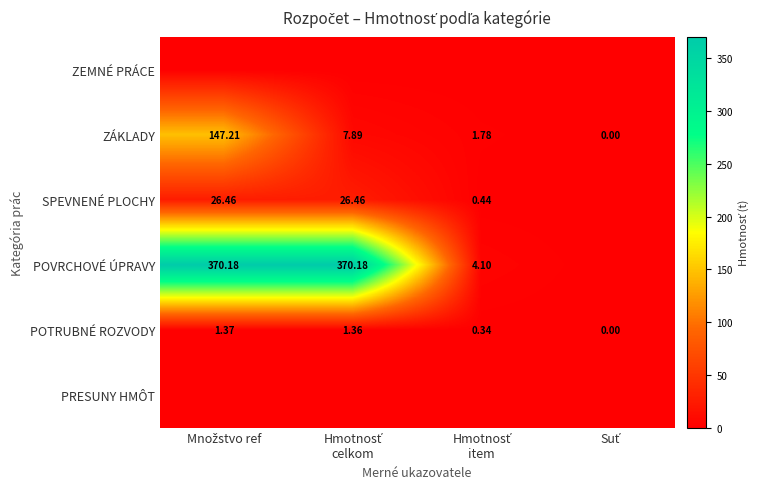

Is the value of SPEVNENÉ PLOCHY at Suť greater than the value of POVRCHOVÉ ÚPRAVY at Množstvo ref?

No